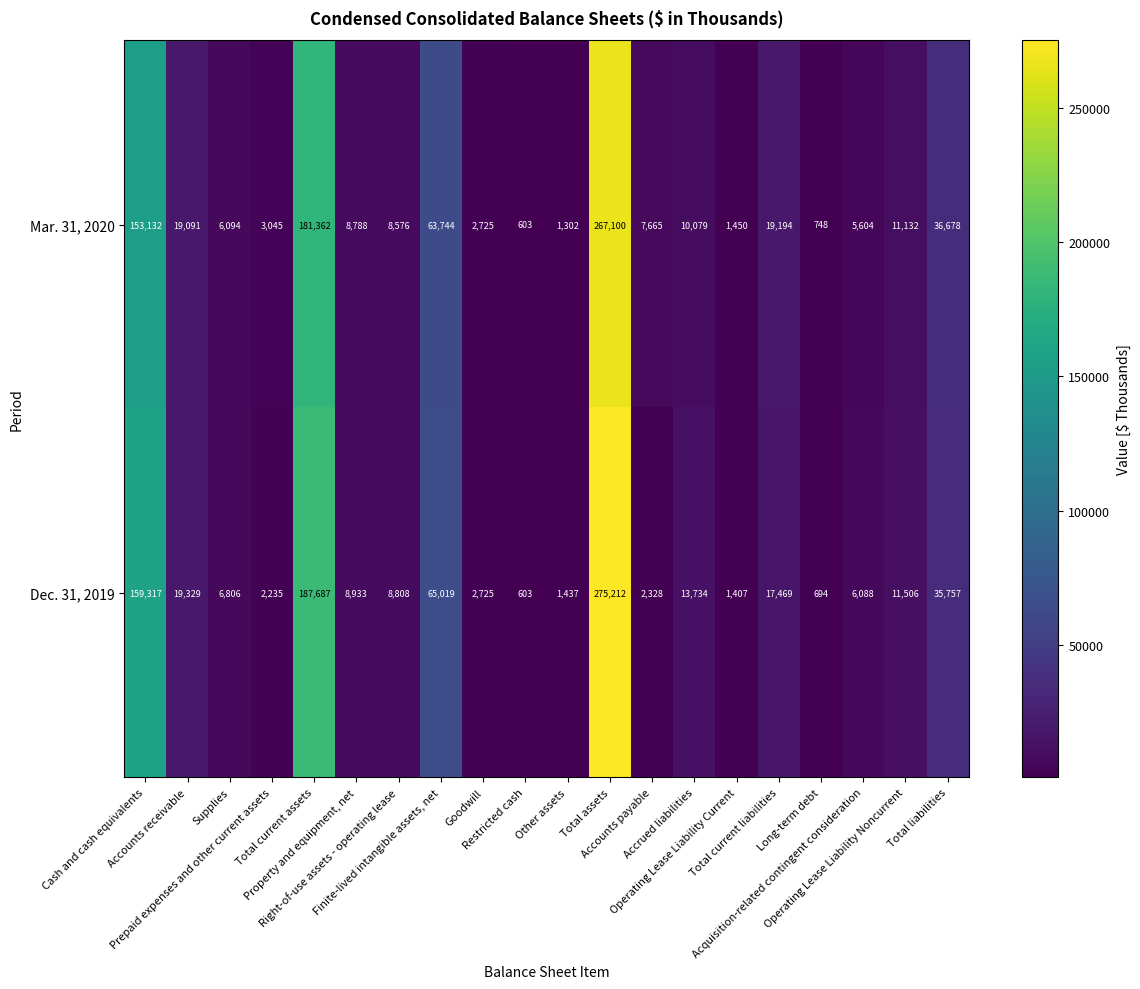

Which series has the largest total across all categories?

Dec. 31, 2019